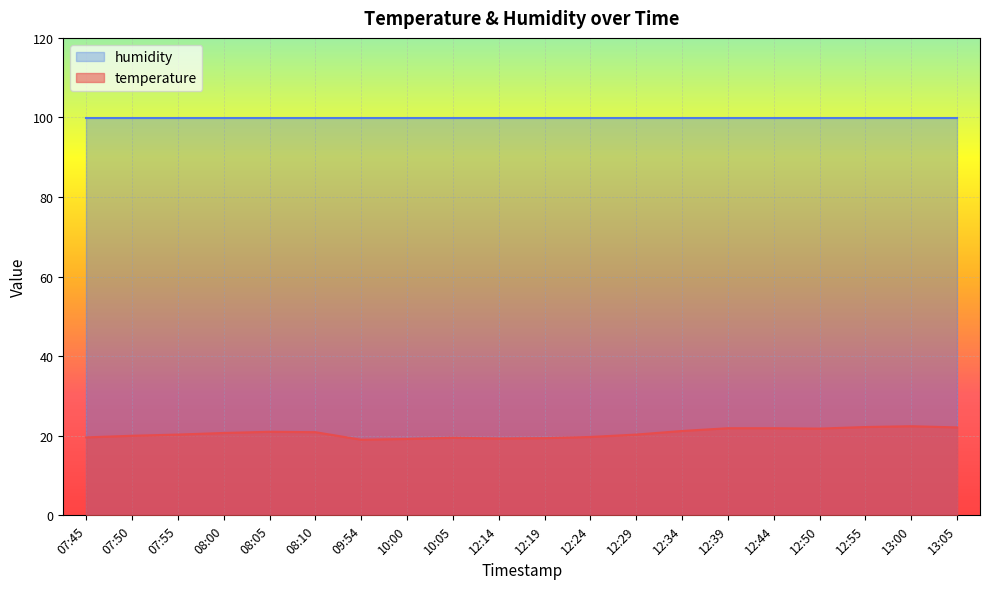

True or false: the data has more than 0 interior local peaks.

True